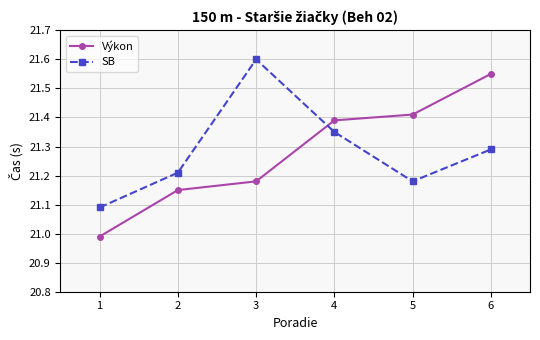

What is the sum of the SB values at 3 and 1?

42.7